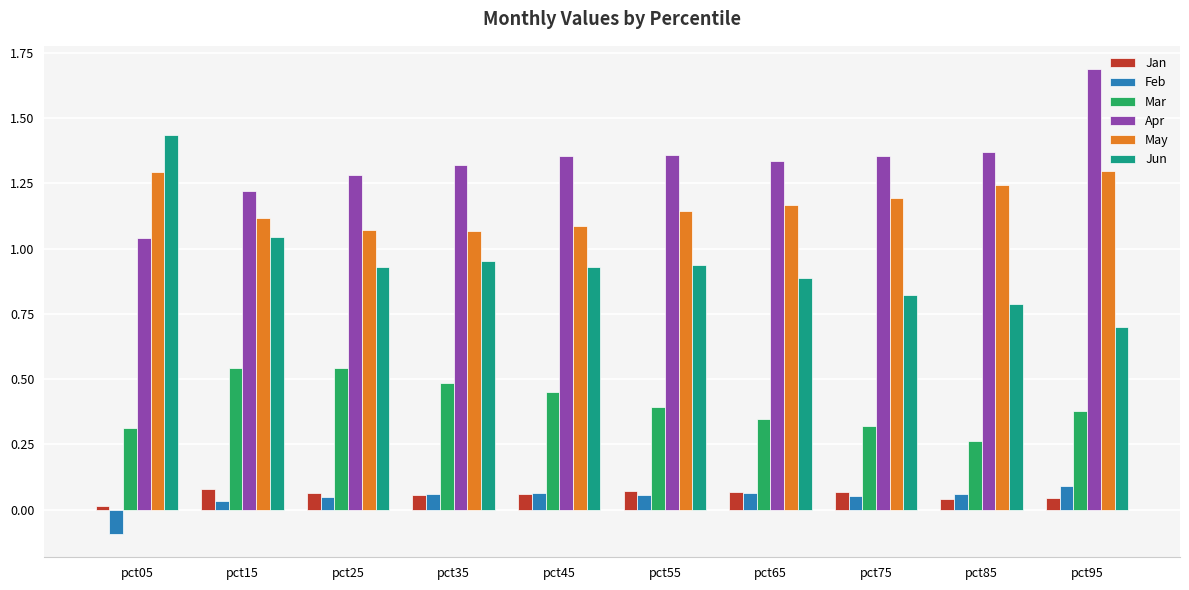

Which series has the largest total across all categories?

Apr